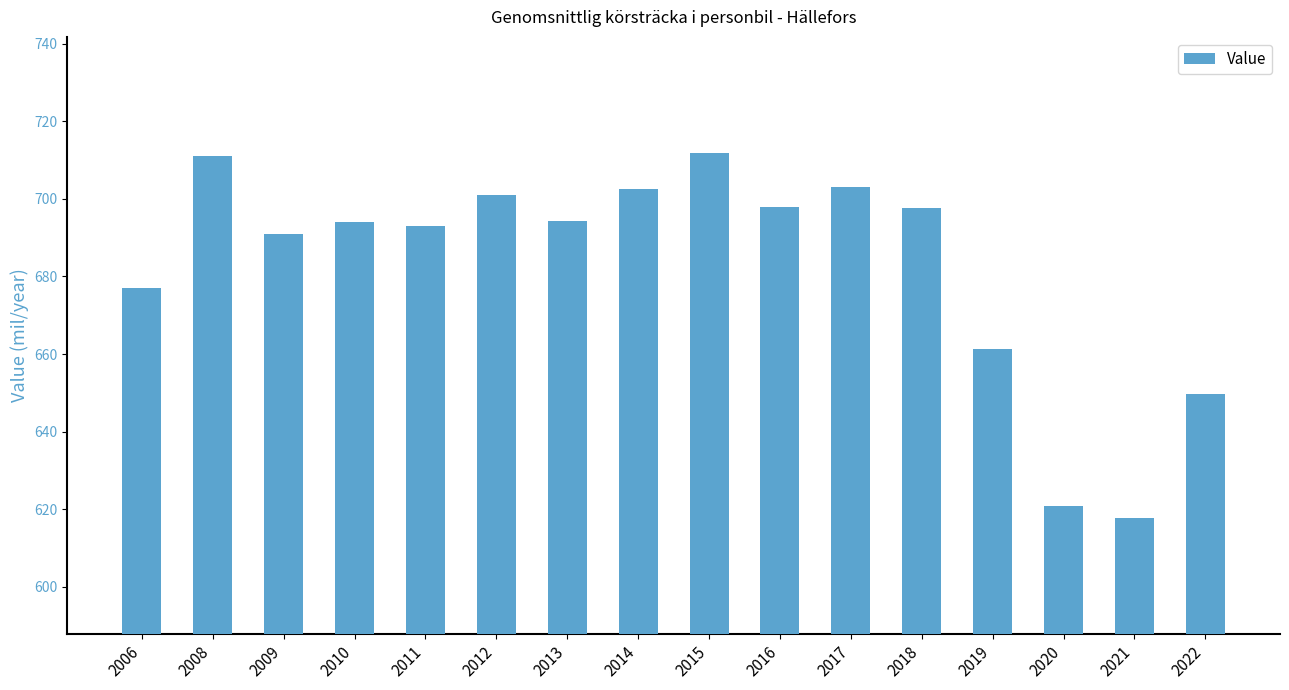

Is it true that the value at 2014 is 702.5?

True